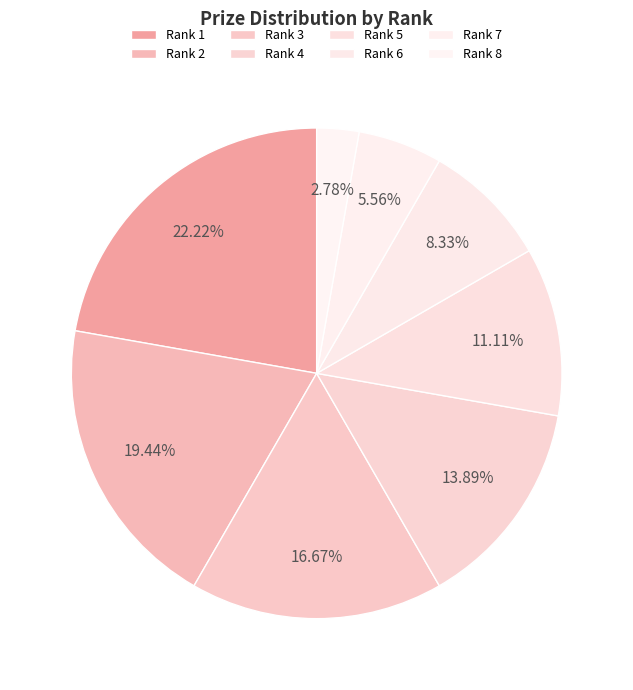

What is the ratio of the value at Rank 4 to the value at Rank 5?

1.2